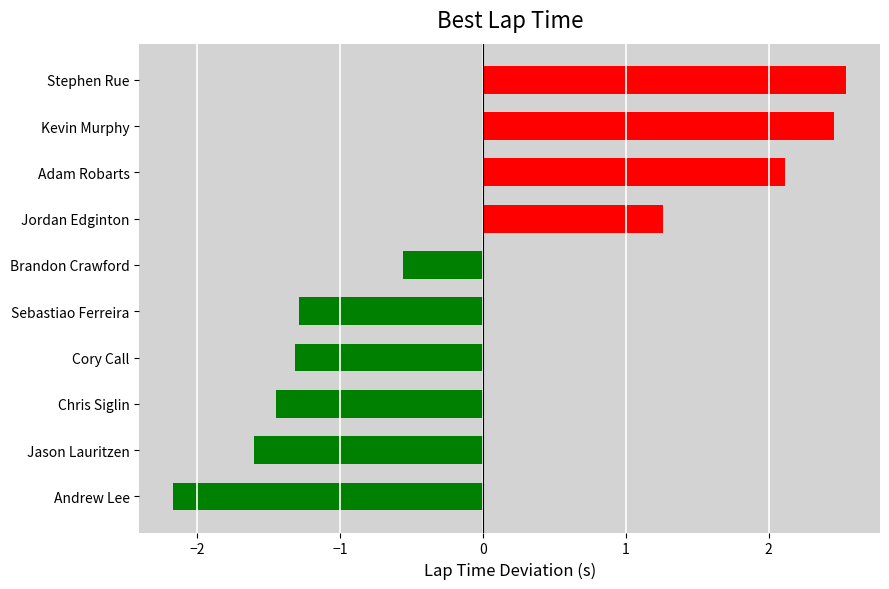

Reading bottom to top, extract all data points from this chart.

-2.2	-1.6	-1.4	-1.3	-1.3	-0.6	1.3	2.1	2.5	2.5